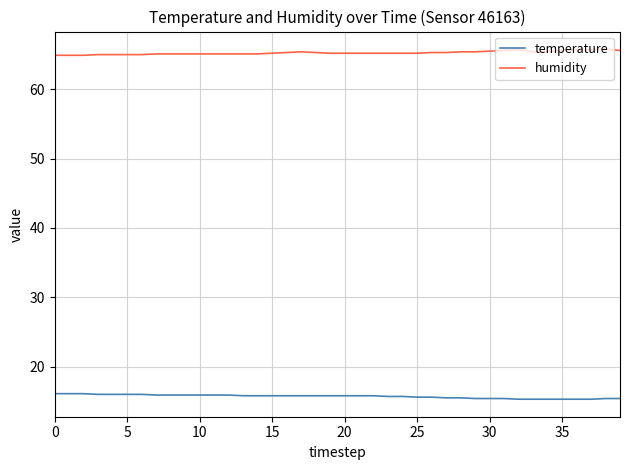

Rank the series by their maximum value, from highest to lowest.

humidity, temperature